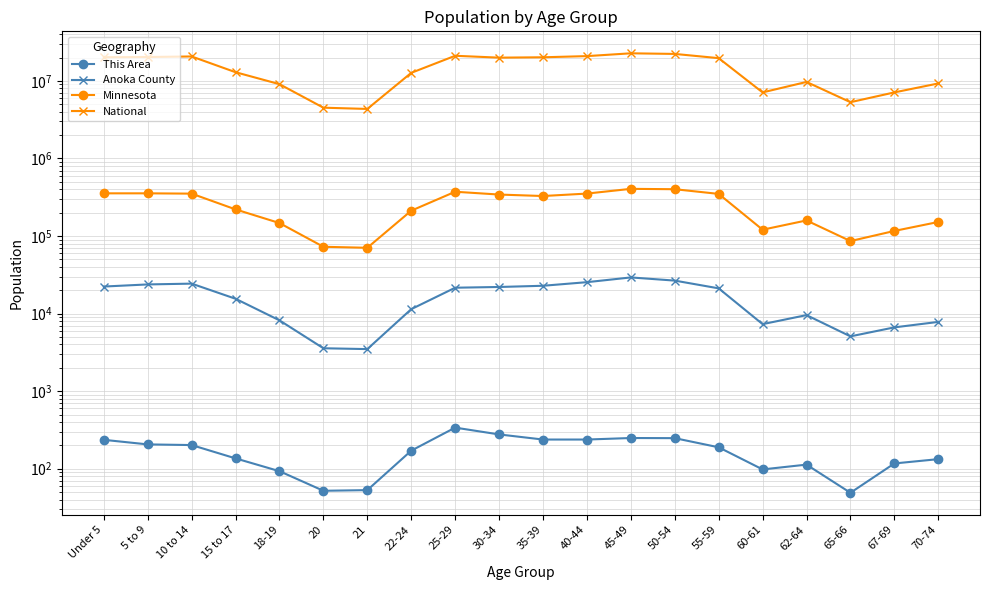

What is the greatest value displayed?

22708591